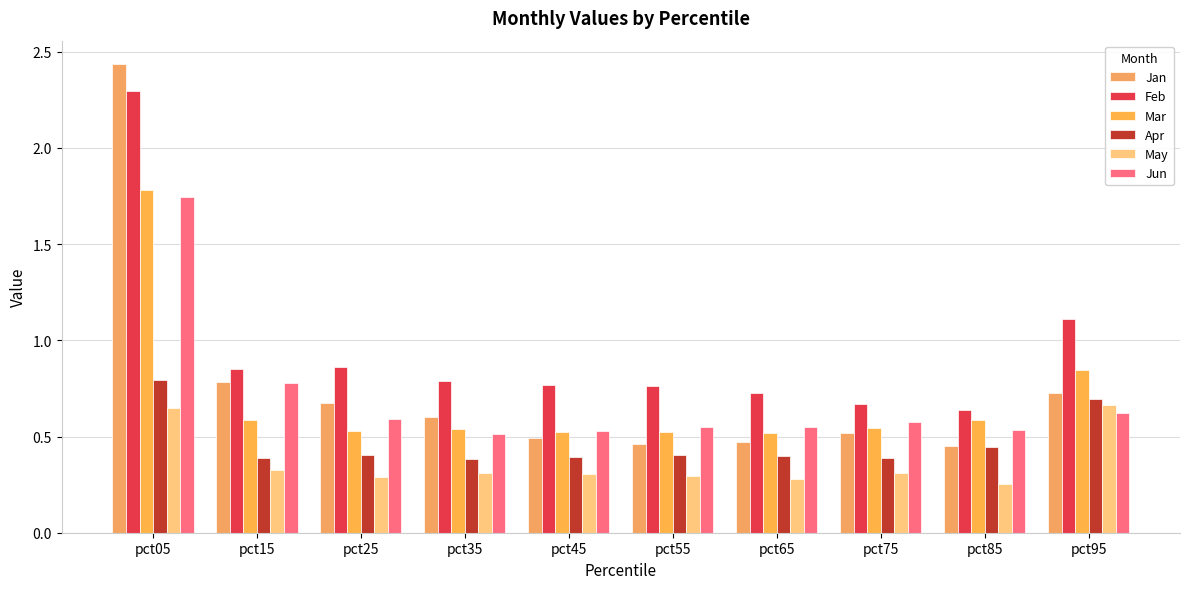

Count the number of data series in this chart.

6